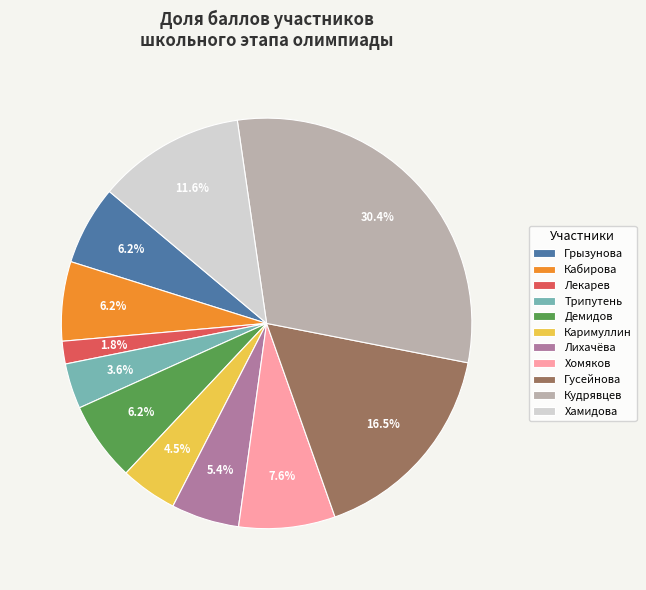

How many slices are in this pie chart?

11